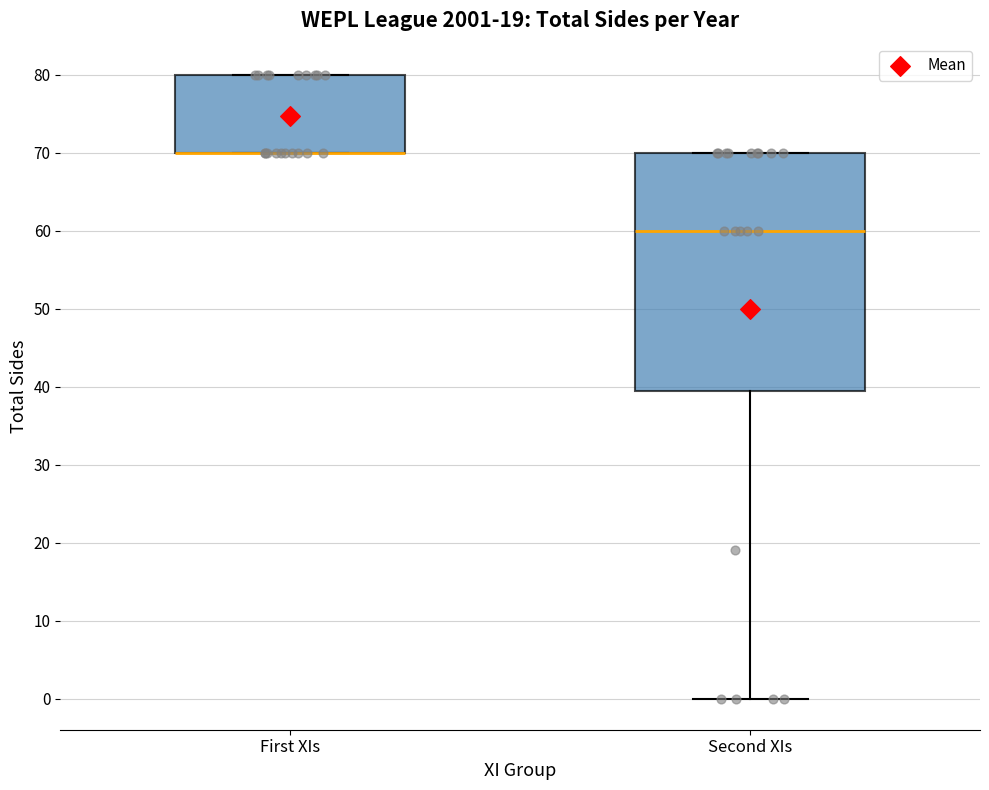

Where is the upper edge of the box for First XIs on the y-axis? The values are not printed on the chart, so give them approximately, as read against the axis.

80